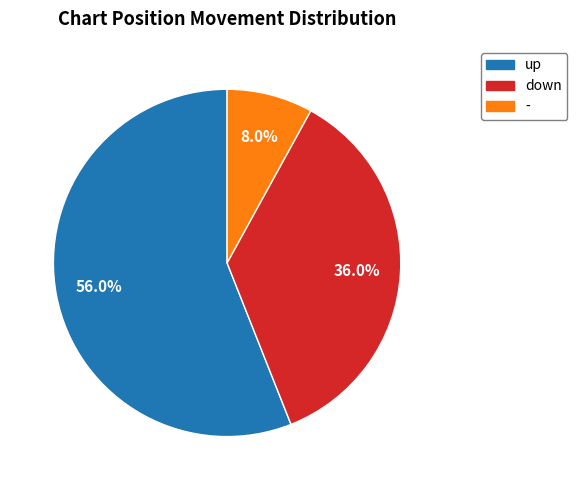

Combined, what portion of the pie is down and up?

92.0%